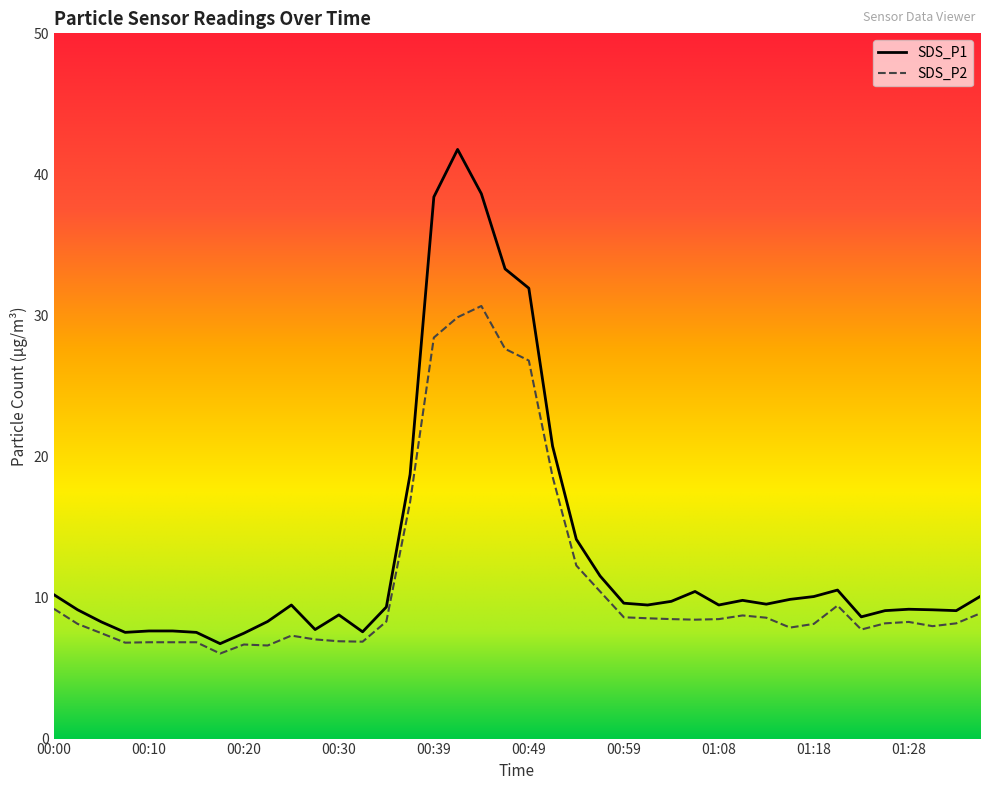

What is the minimum value shown in the chart?

6.0